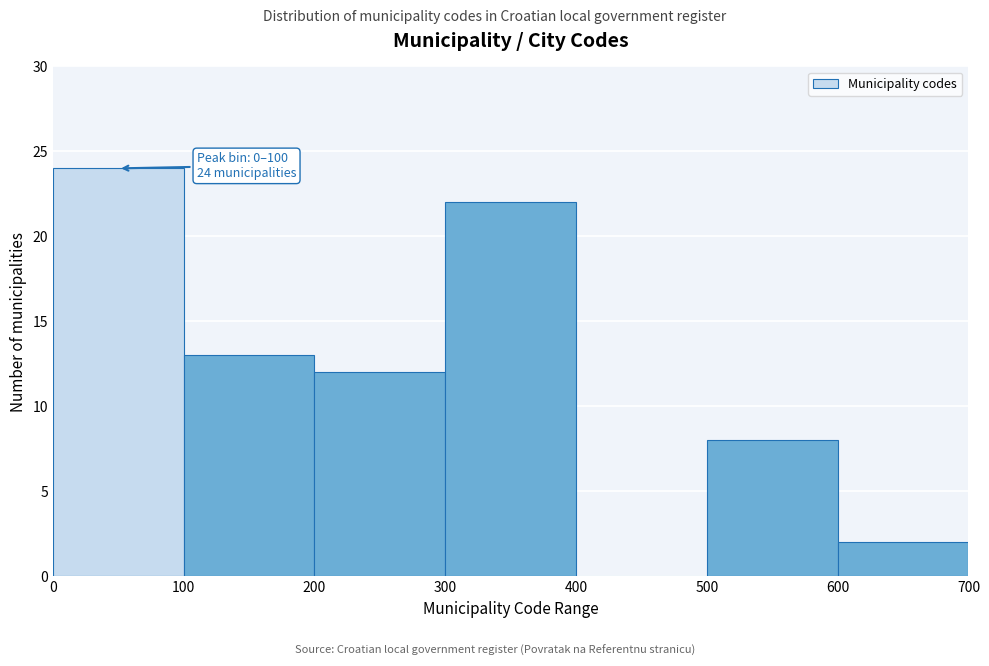

Over which range of the x-axis is the bar tallest?

0 to 100